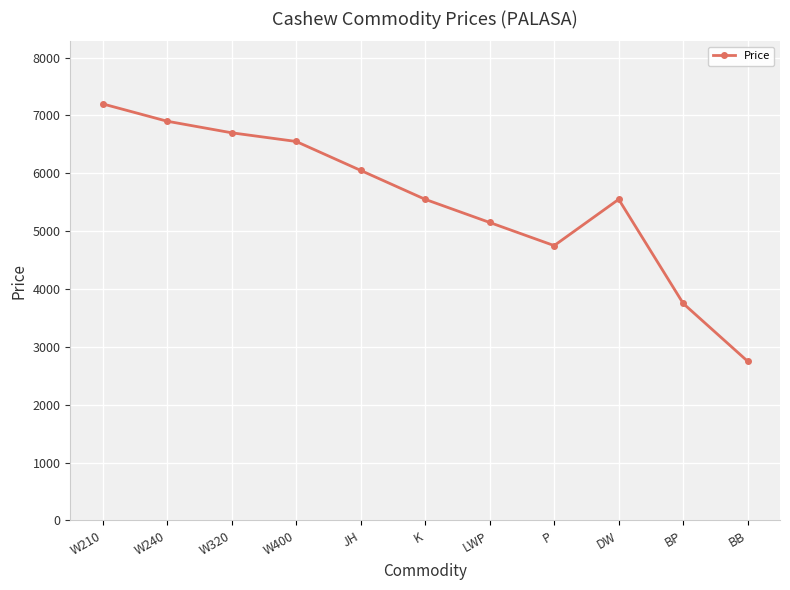

What is the change in value from W320 to LWP?

-1550